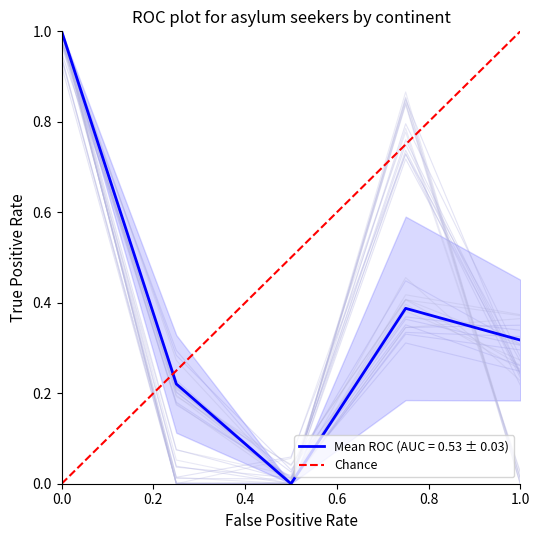

The value of Mean ROC (AUC = 0.53 ± 0.03) at 0.0 is 1.0. True or false?

True